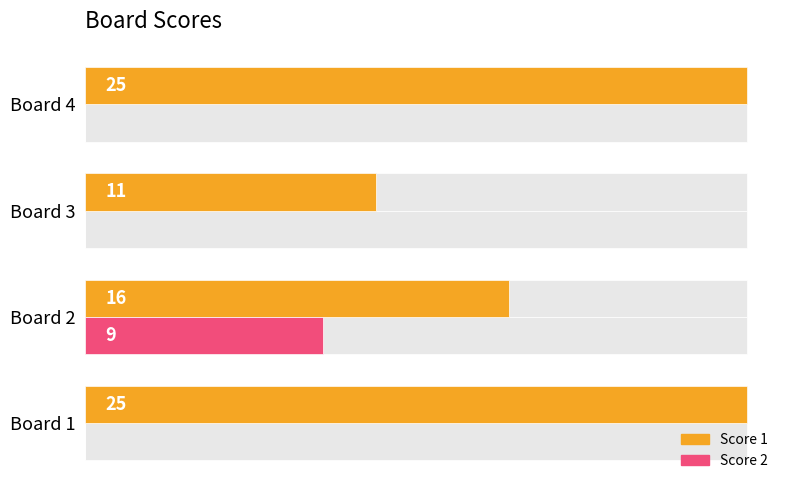

Is it true that Score 2 equals 4 at Board 4?

False